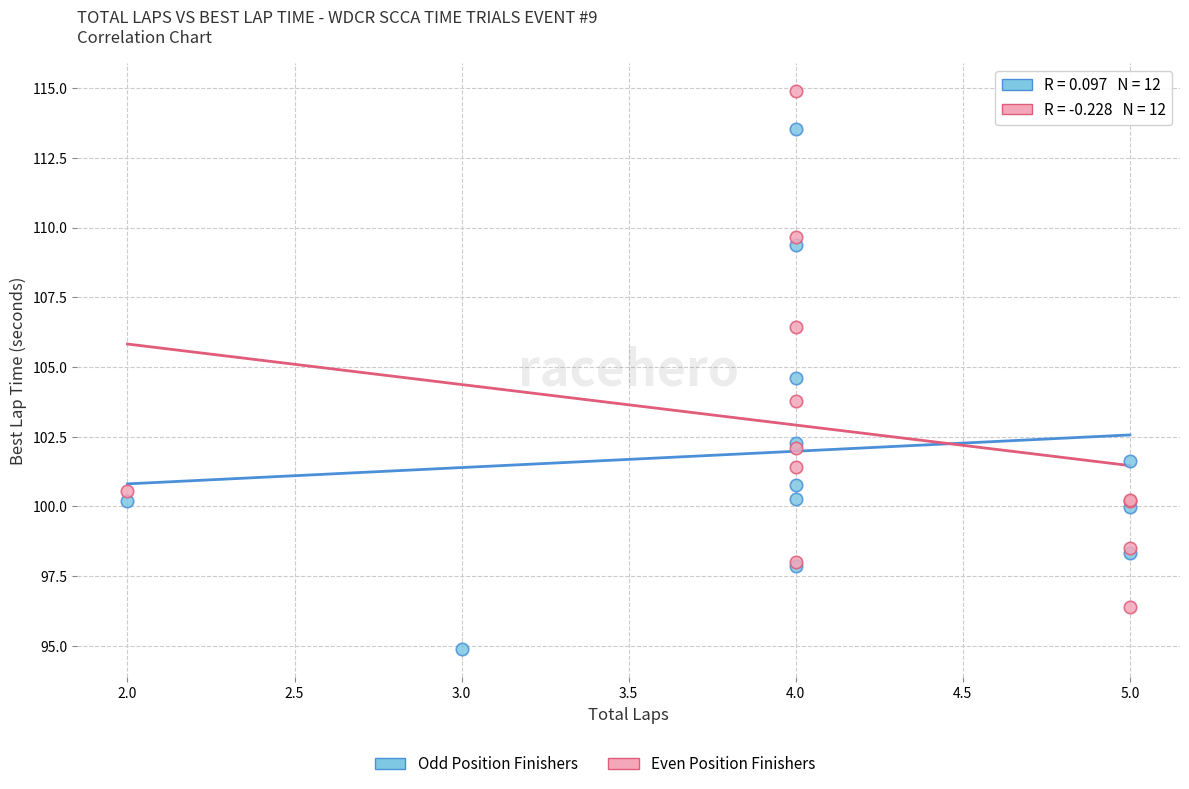

Which series has the largest Y range (max minus min)?

Odd Position Finishers